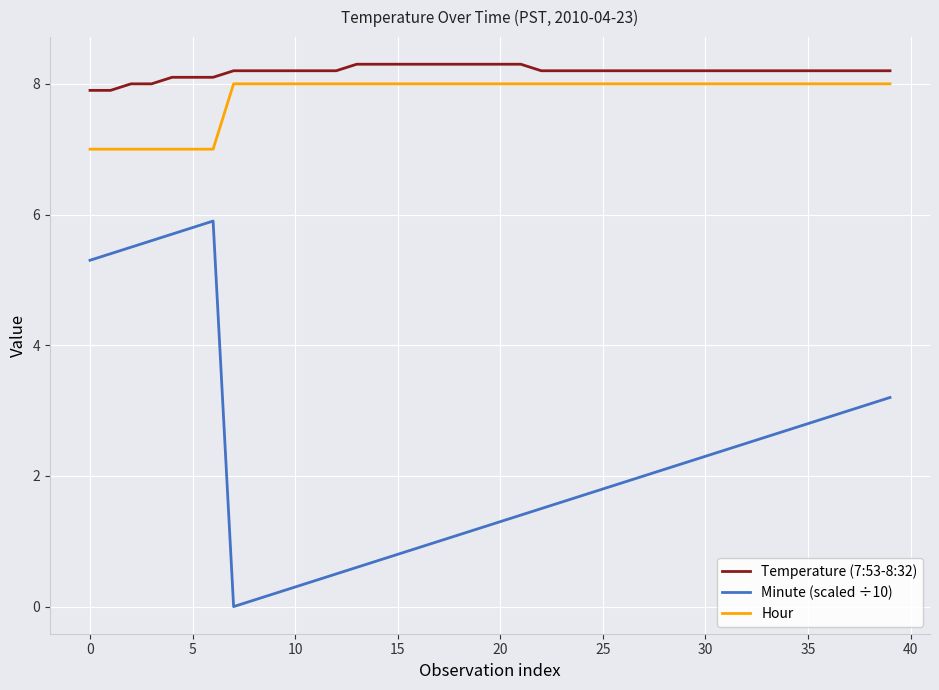

True or false: Minute (scaled ÷10) and Temperature (7:53-8:32) intersect in this chart.

False